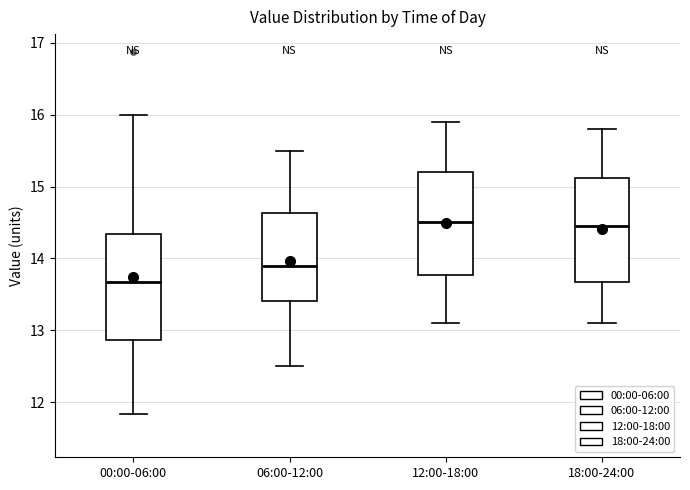

Where is the lower edge of the box for 18:00-24:00 on the y-axis? The values are not printed on the chart, so give them approximately, as read against the axis.

13.7